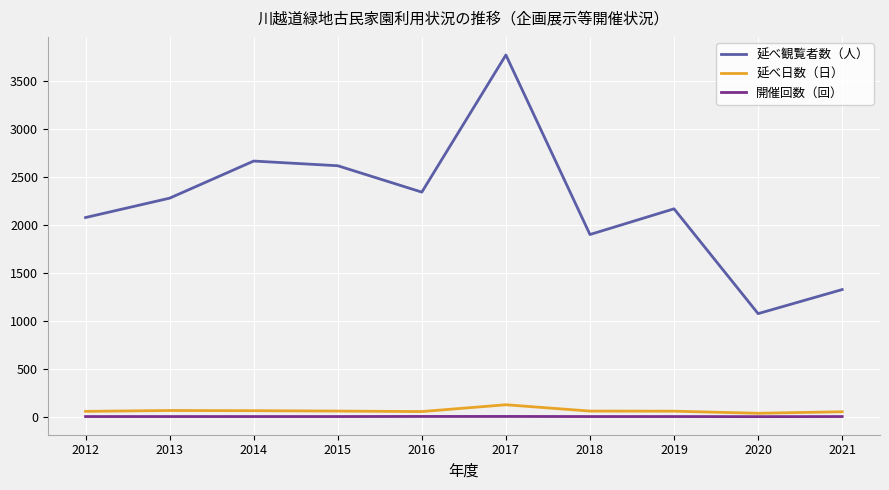

True or false: 開催回数（回） and 延べ観覧者数（人） intersect in this chart.

False